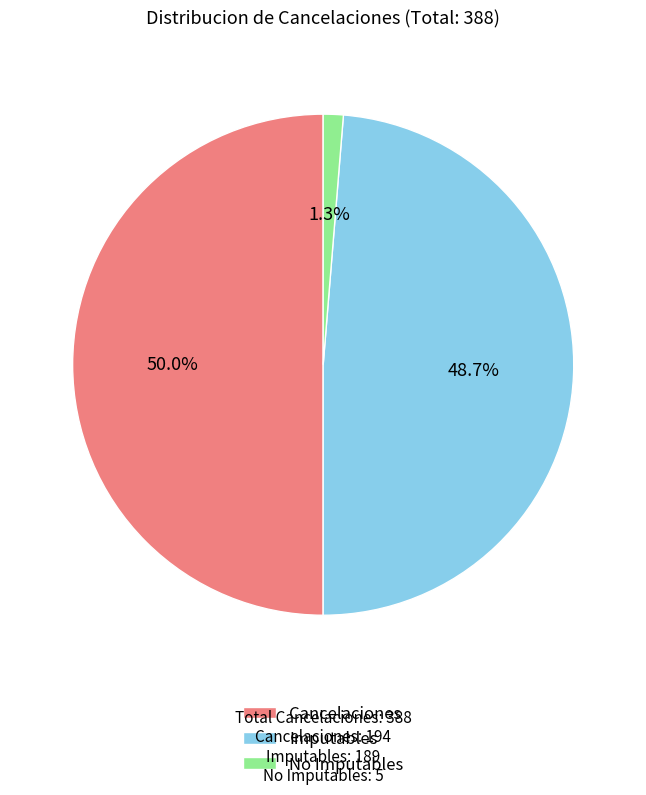

What portion of the pie excludes No Imputables?

98.7%